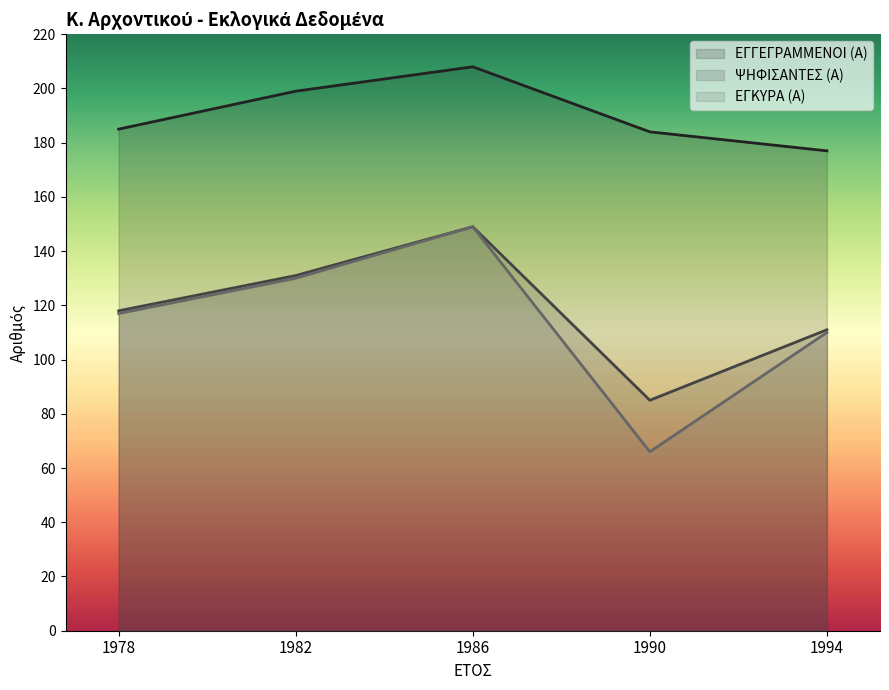

Between 1982 and 1994, which series saw the biggest shift?

ΕΓΓΕΓΡΑΜΜΕΝΟΙ (Α)